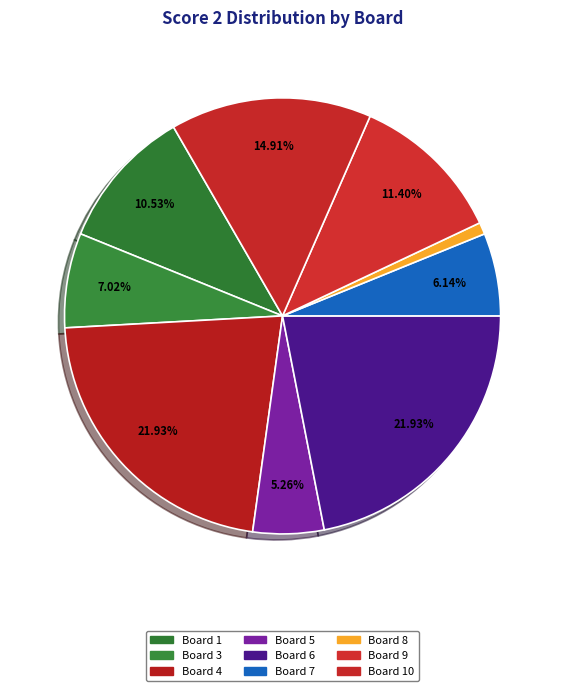

Count the number of slices in the pie.

9